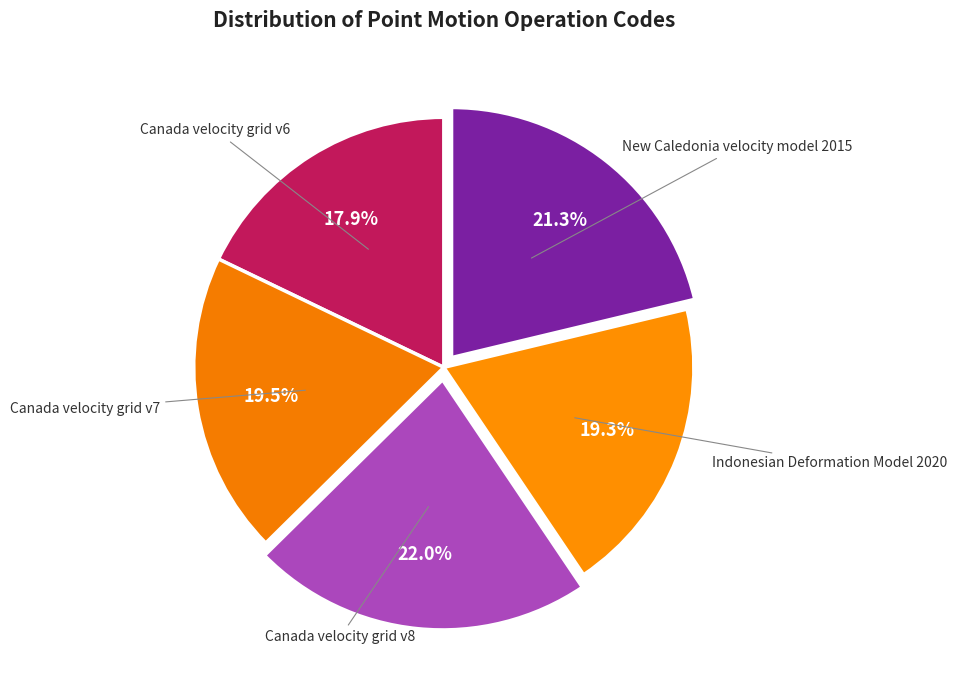

The Indonesian Deformation Model 2020 slice represents 34% of the pie. True or false?

False